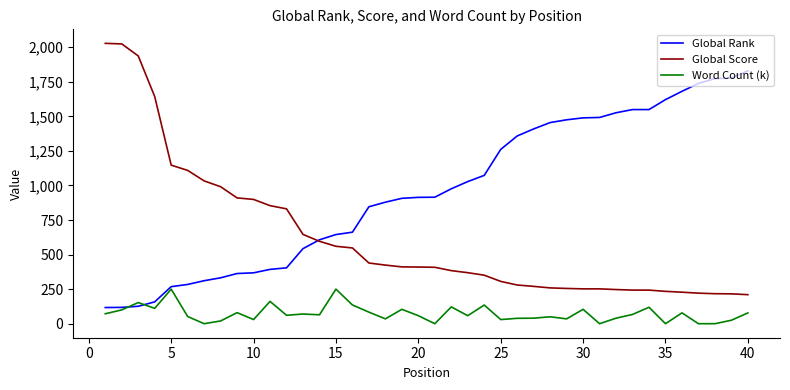

True or false: Word Count (k) and Global Score cross at least once.

False